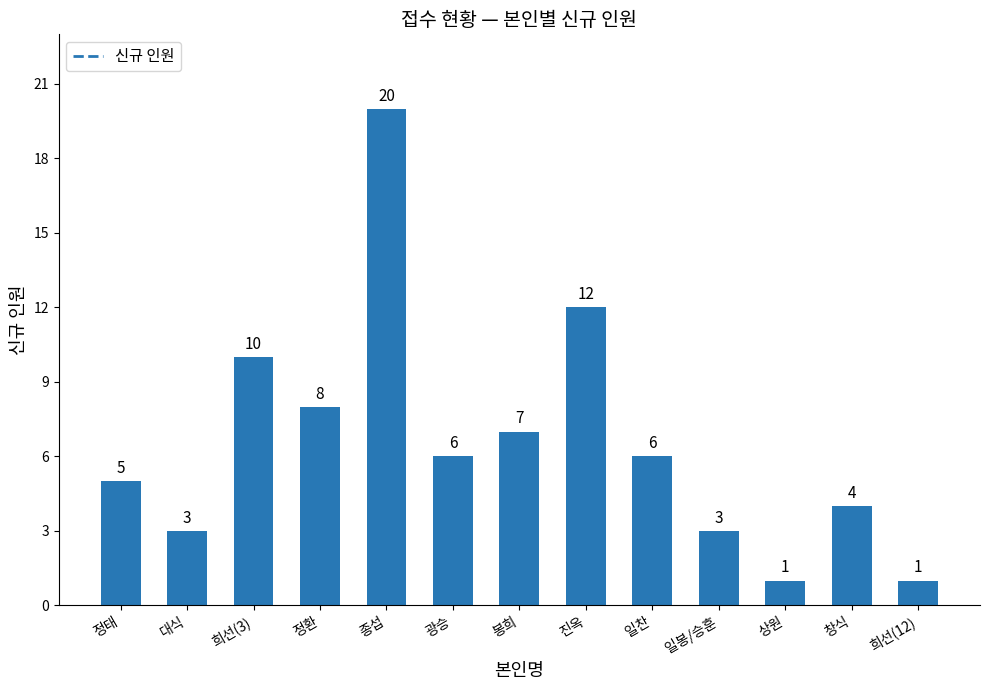

How many bars are there in total?

13